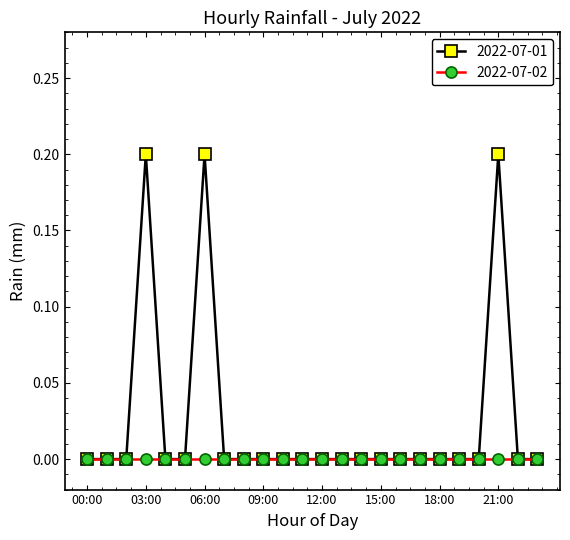

True or false: 2022-07-01 has more than 1 interior local peaks.

True